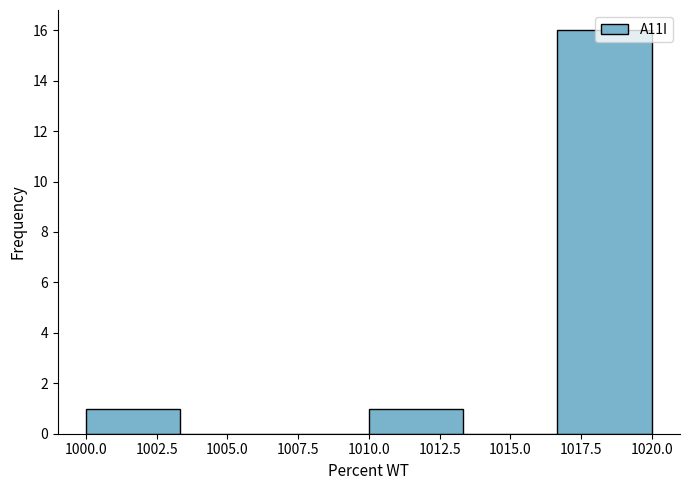

Over which range of the x-axis is the bar tallest?

1016.5 to 1020.0